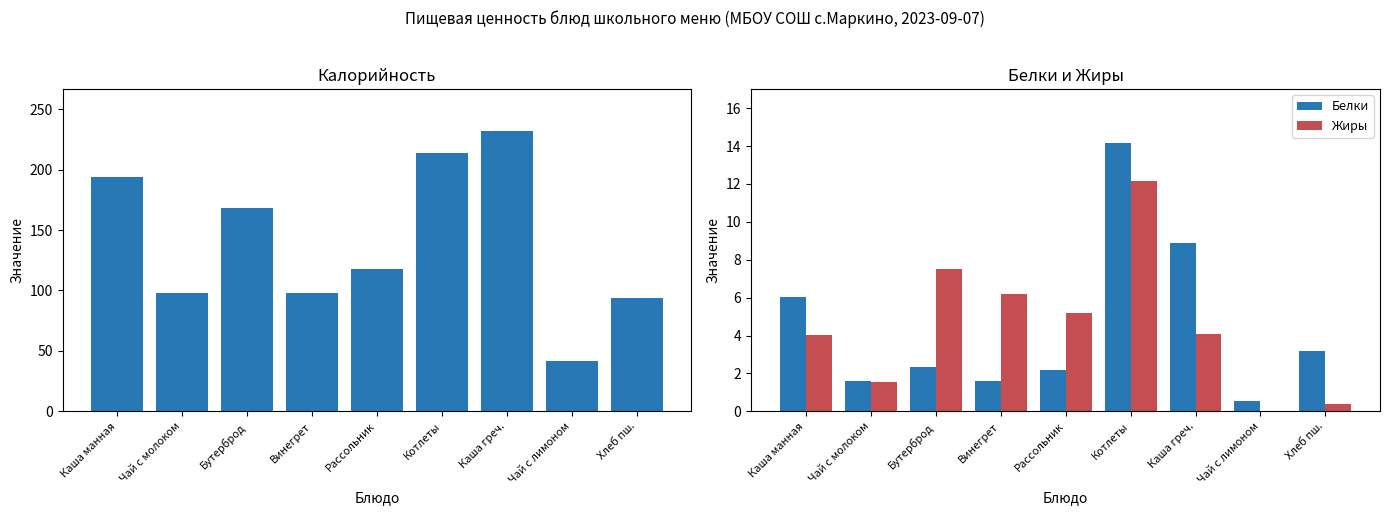

What is the difference between the highest and lowest values at Хлеб пш.?

93.1